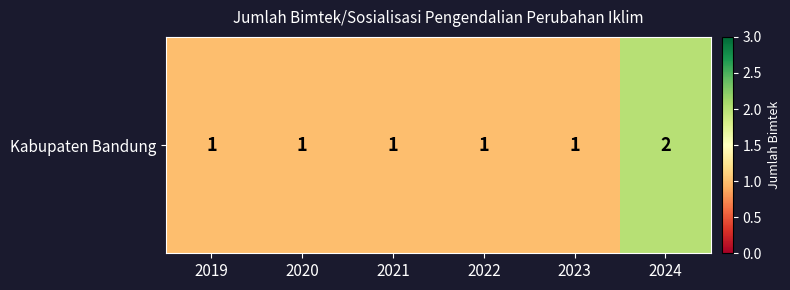

Which has a higher value, 2023 or 2022?

2023